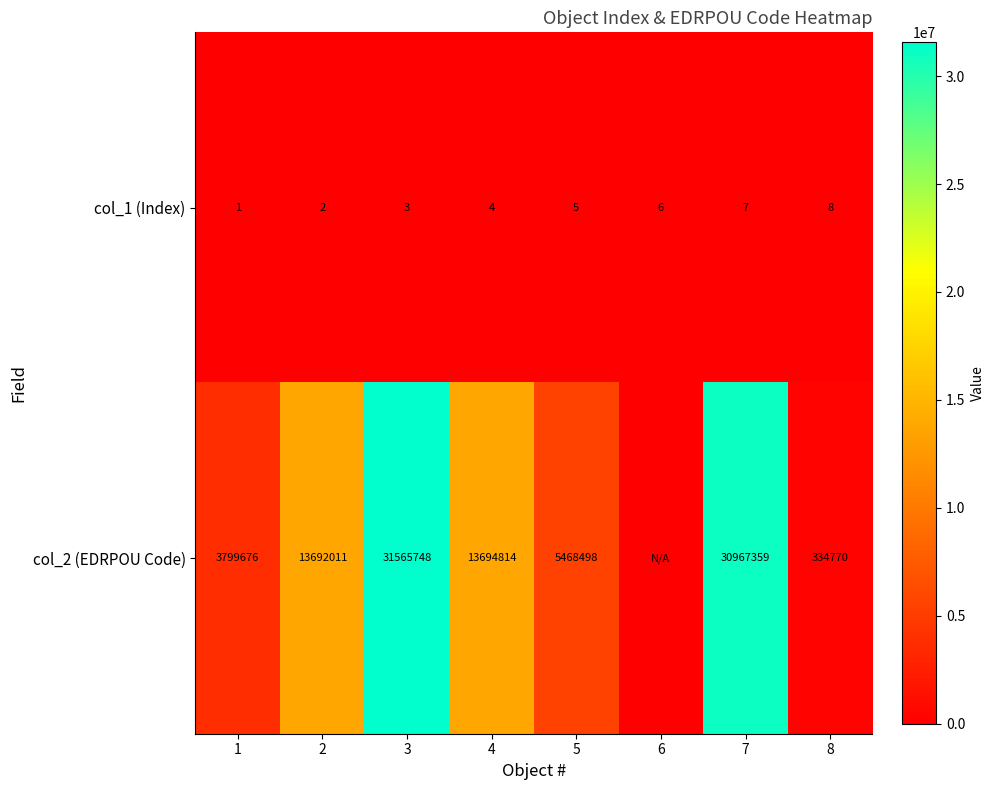

Where is col_1 (Index) nearest to the value 4?

4